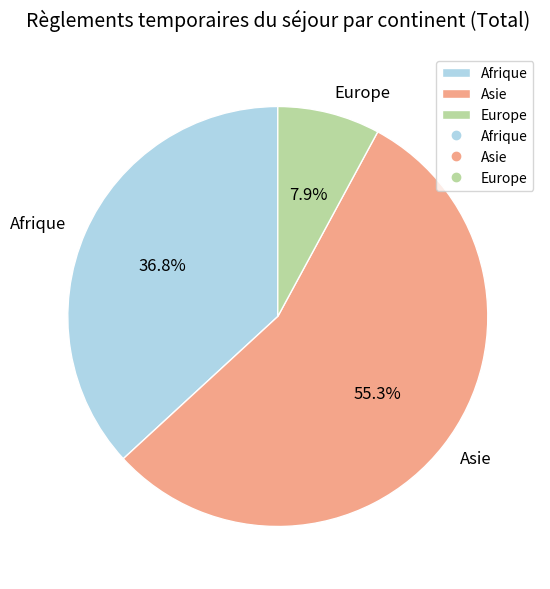

Which slice represents more than half of the pie?

Asie